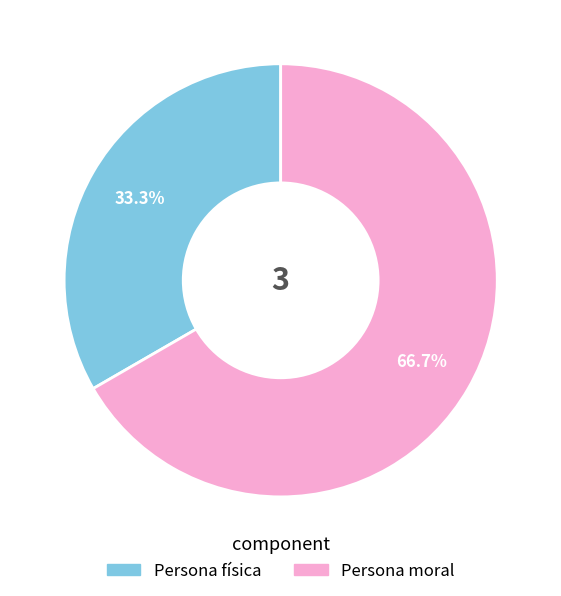

Does Persona moral represent more than half of the total?

Yes